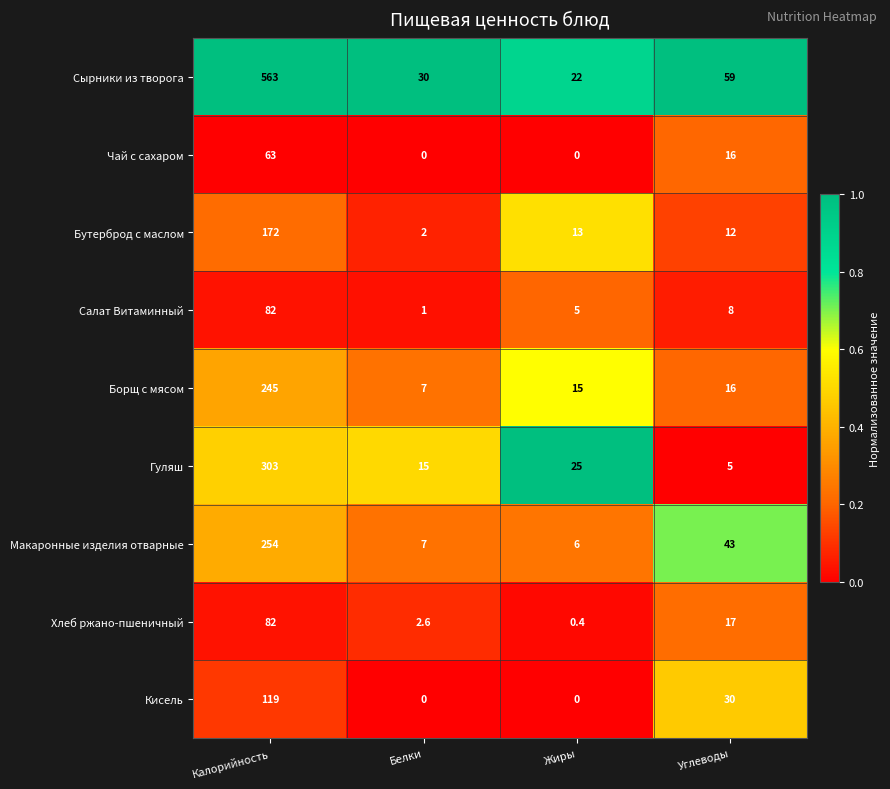

What is the total value across all series at Белки?

64.6